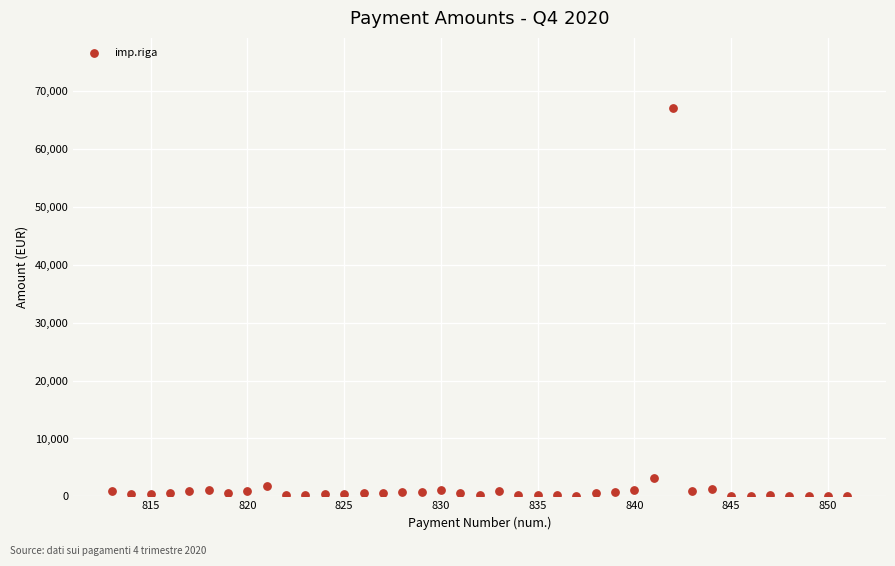

What Y value in the scatter plot is closest to 33583?

3106